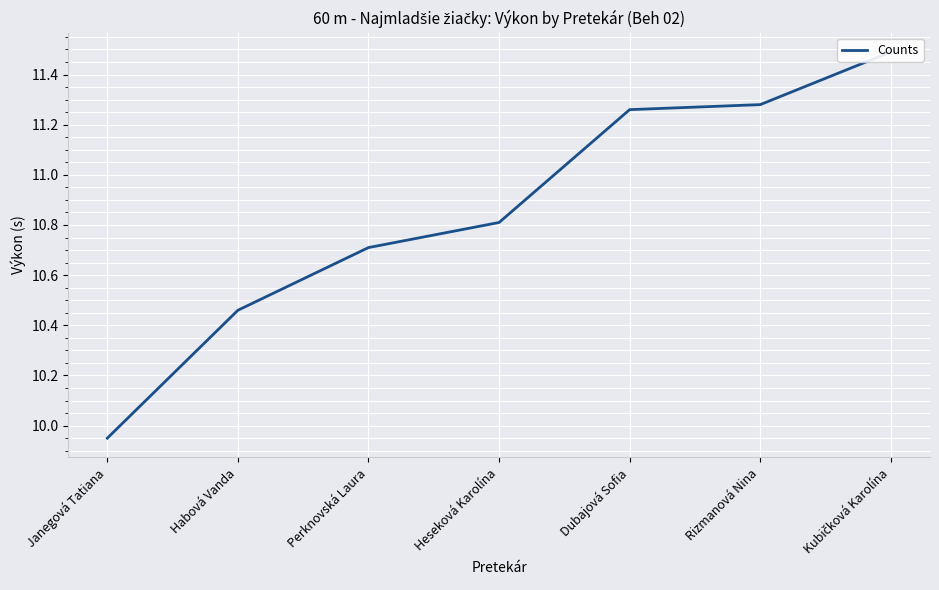

Count the number of values greater than 10.

6